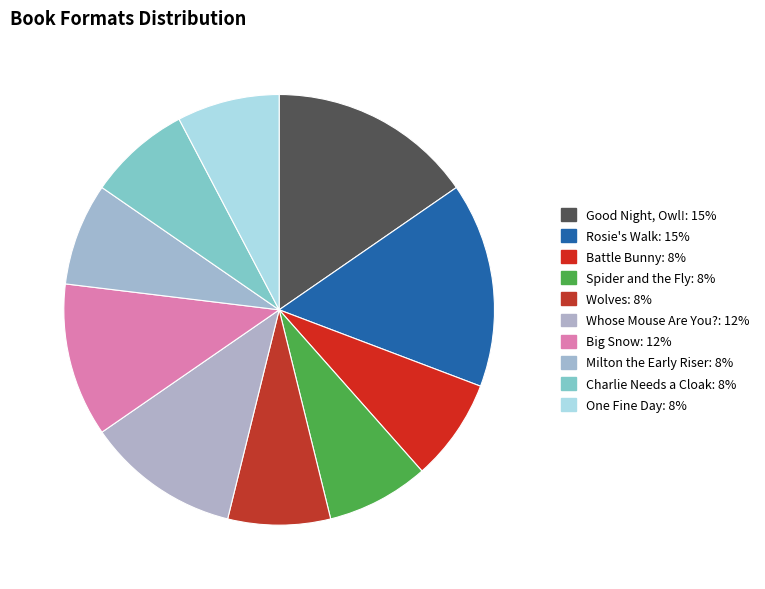

How many segments does this pie chart have?

10